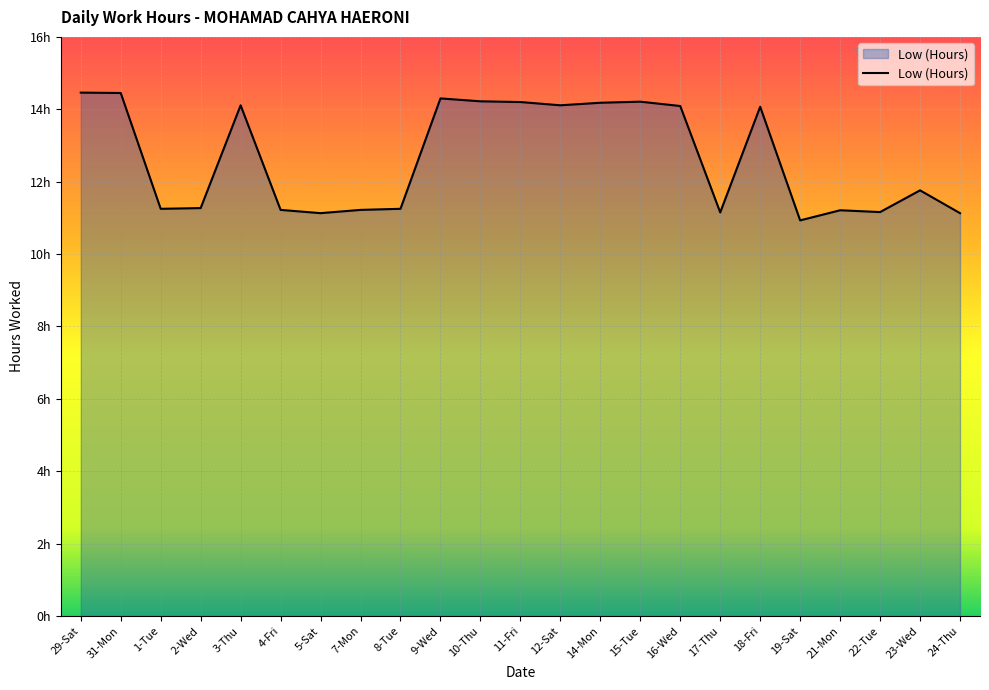

At which category does the chart reach its peak across all series?

29-Sat